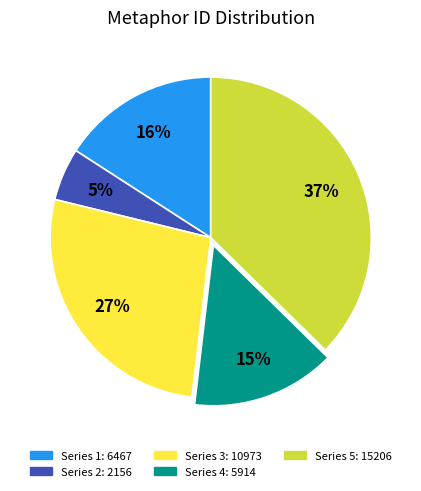

Does any single category account for the majority?

No